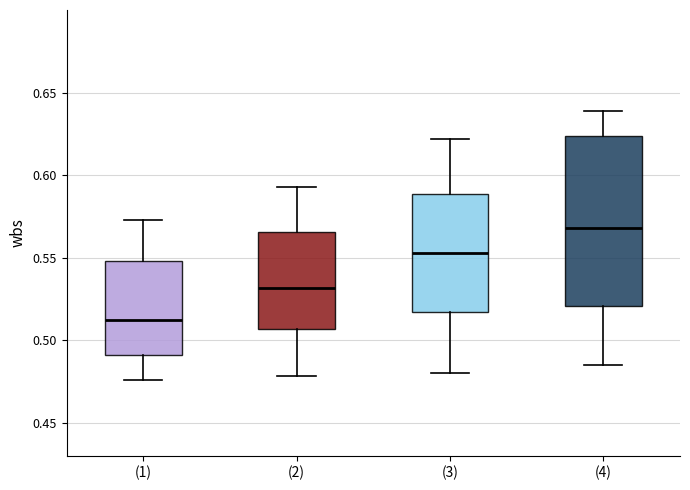

Which box's median line is the highest?

(4)